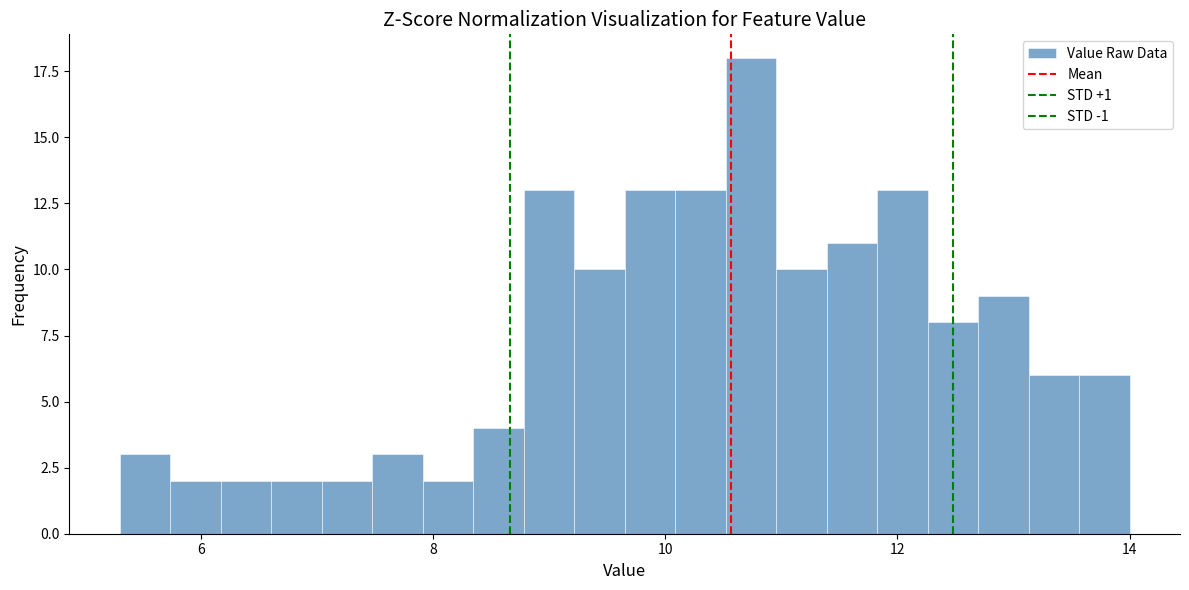

Read against the x-axis, roughly where is the centre of the tallest bar?

10.8